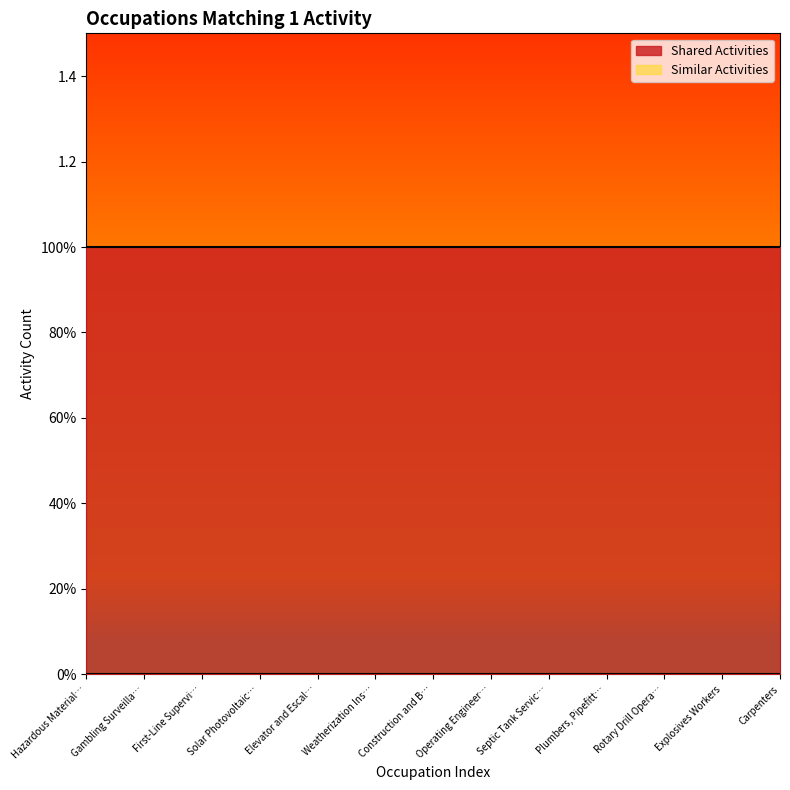

Which series has the widest spread of values?

Shared Activities